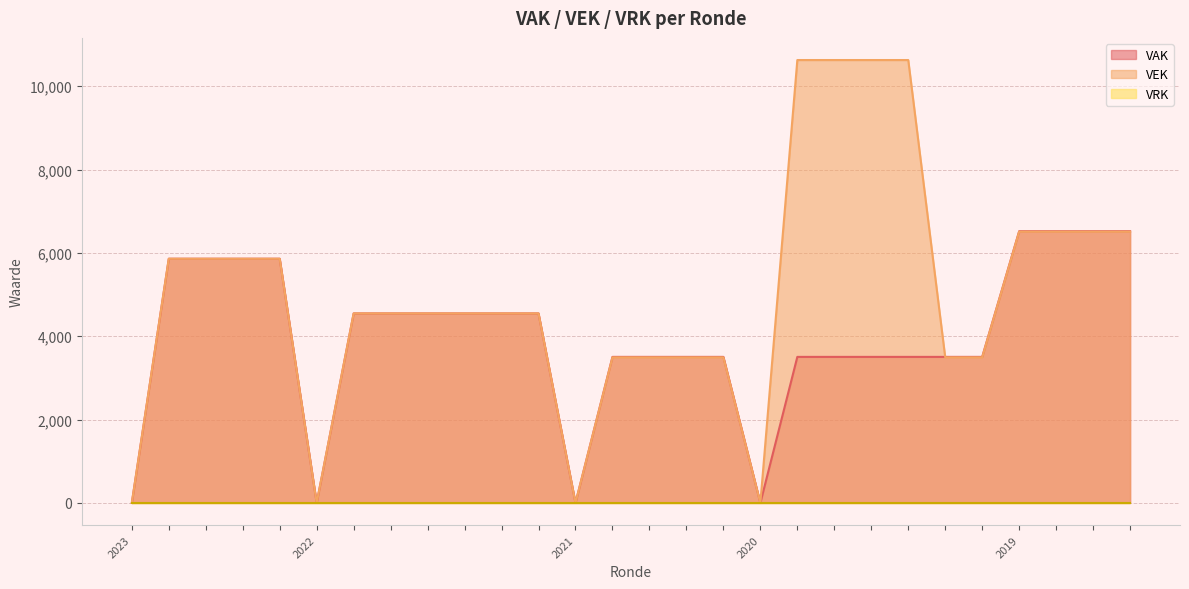

Between which two adjacent categories do VEK and VAK first intersect?

2020 1ste aanpassing ontwerp and 2020 Opmaak goedgekeurd